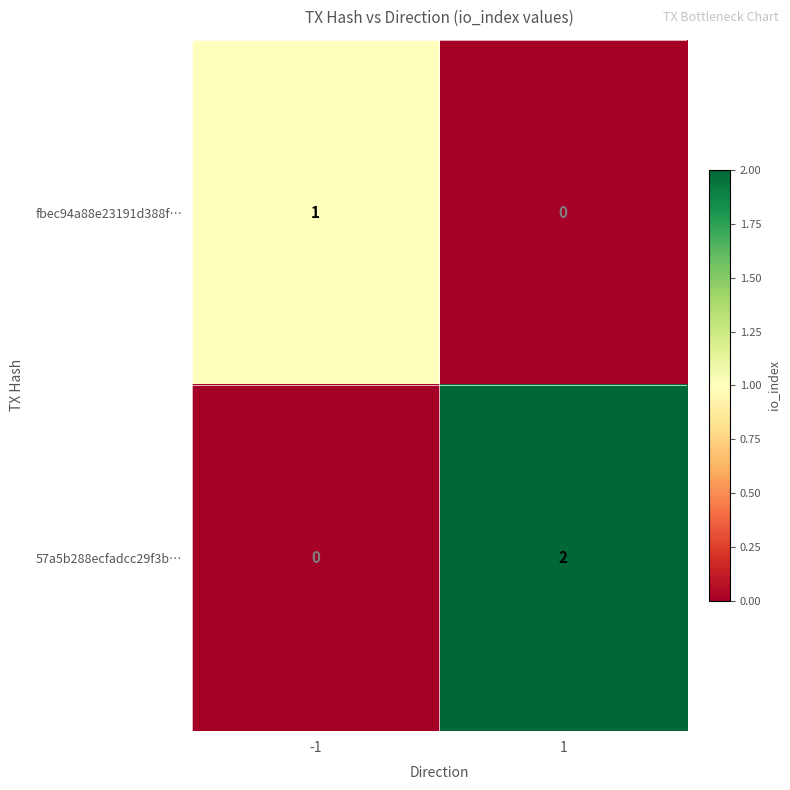

How many data points does each series have?

2